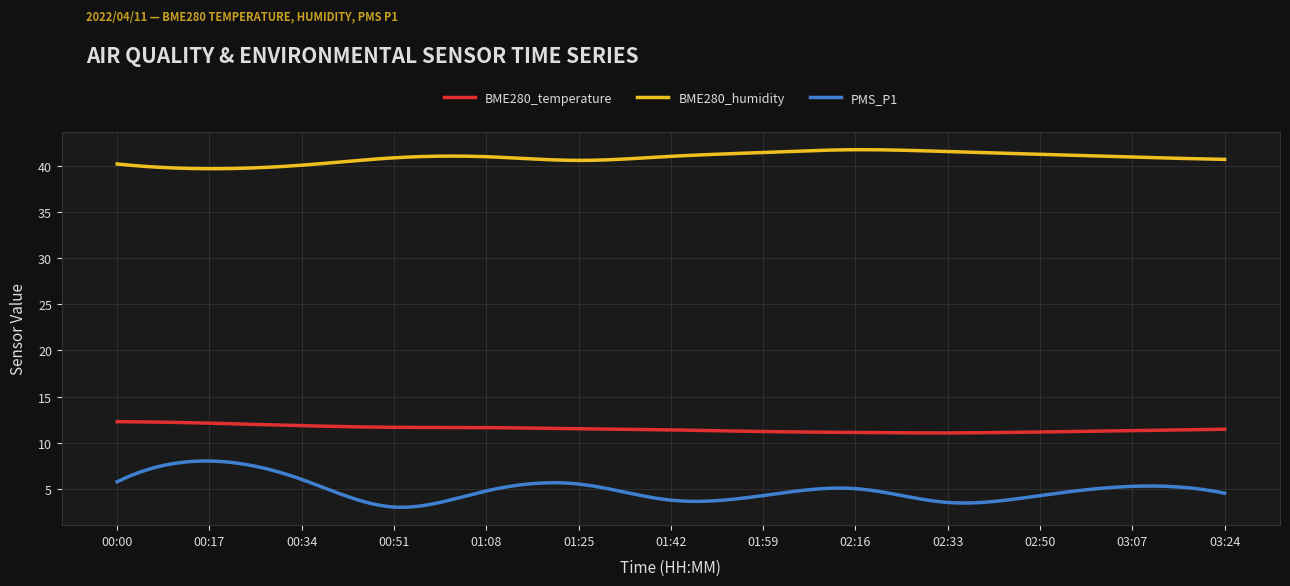

Which series has the largest total across all categories?

BME280_humidity